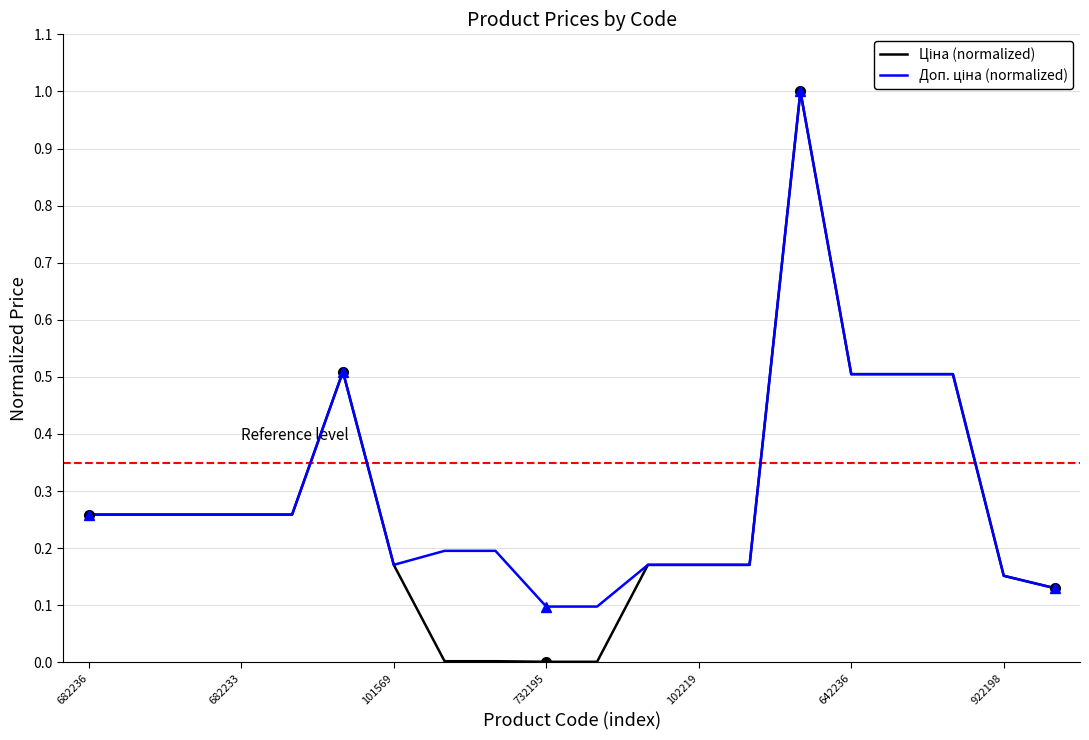

True or false: Ціна (normalized) has a value of 0.3 at 922198.

False